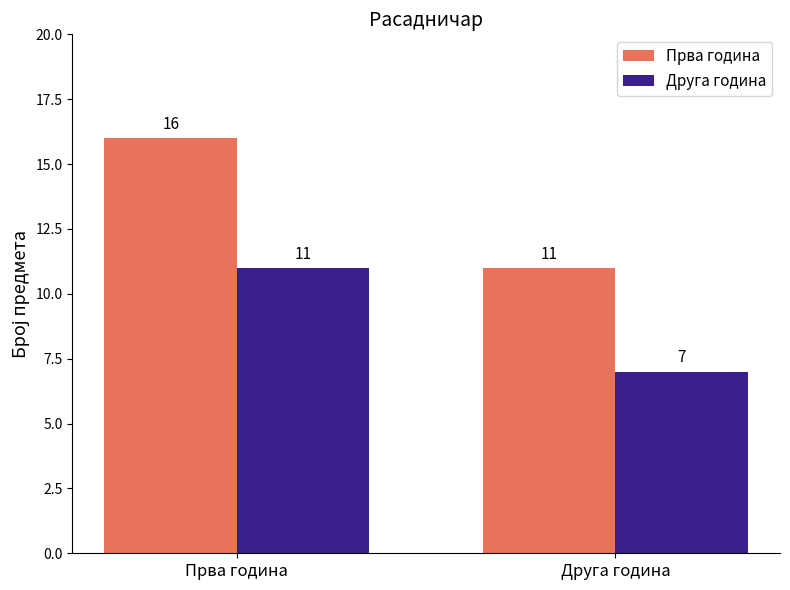

What is the sum of the Прва година values at Прва година and Друга година?

27